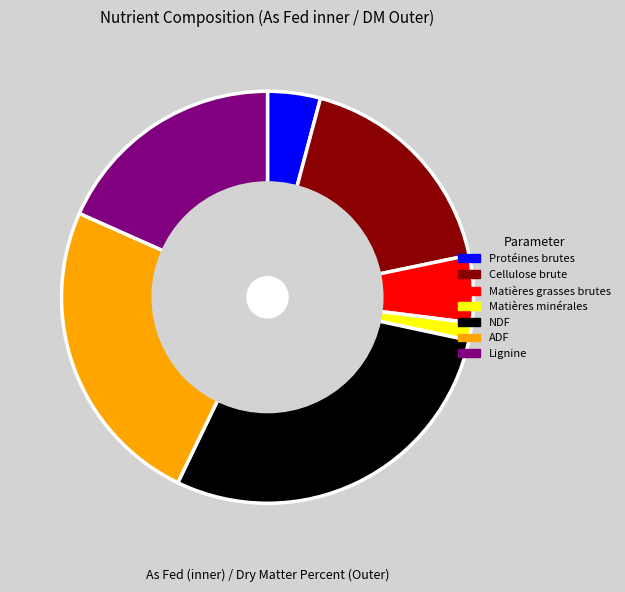

What is the difference between the highest and lowest values at Lignine?

3.7